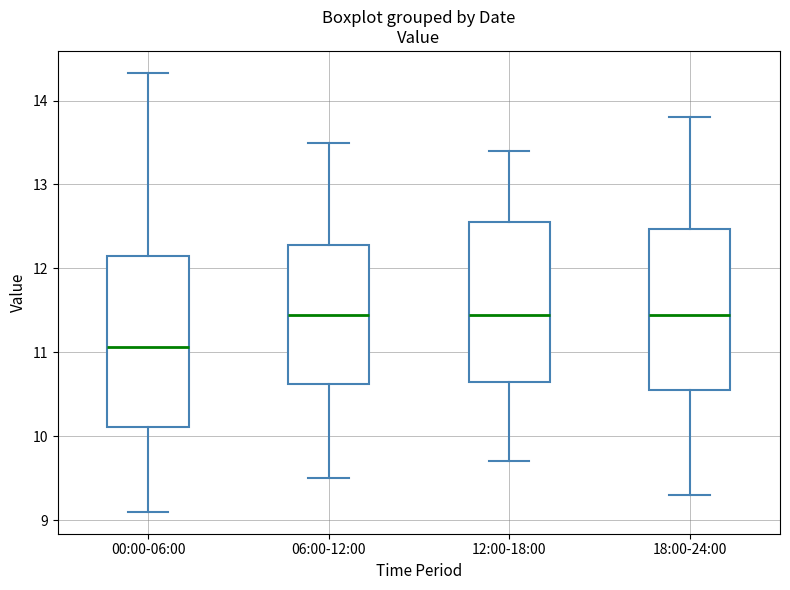

Comparing the boxes themselves (not the whiskers), which one is the tallest?

00:00-06:00